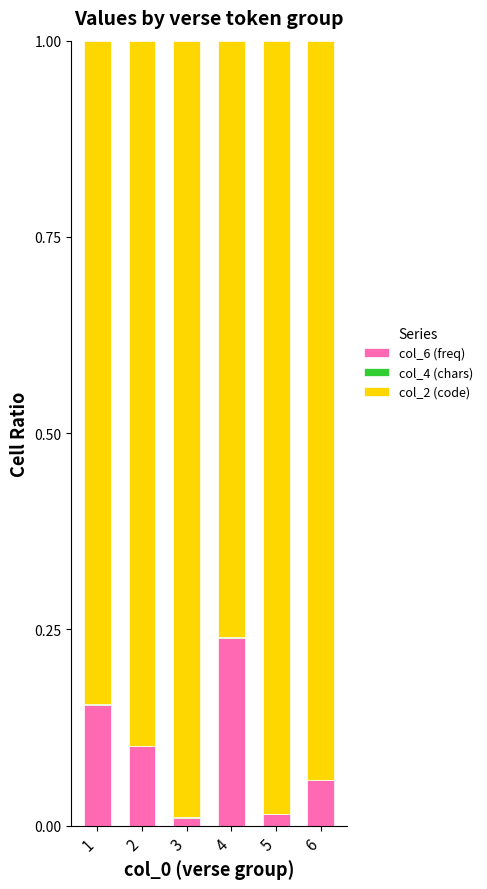

Is it true that col_6 (freq) equals 0.0 at 5?

True